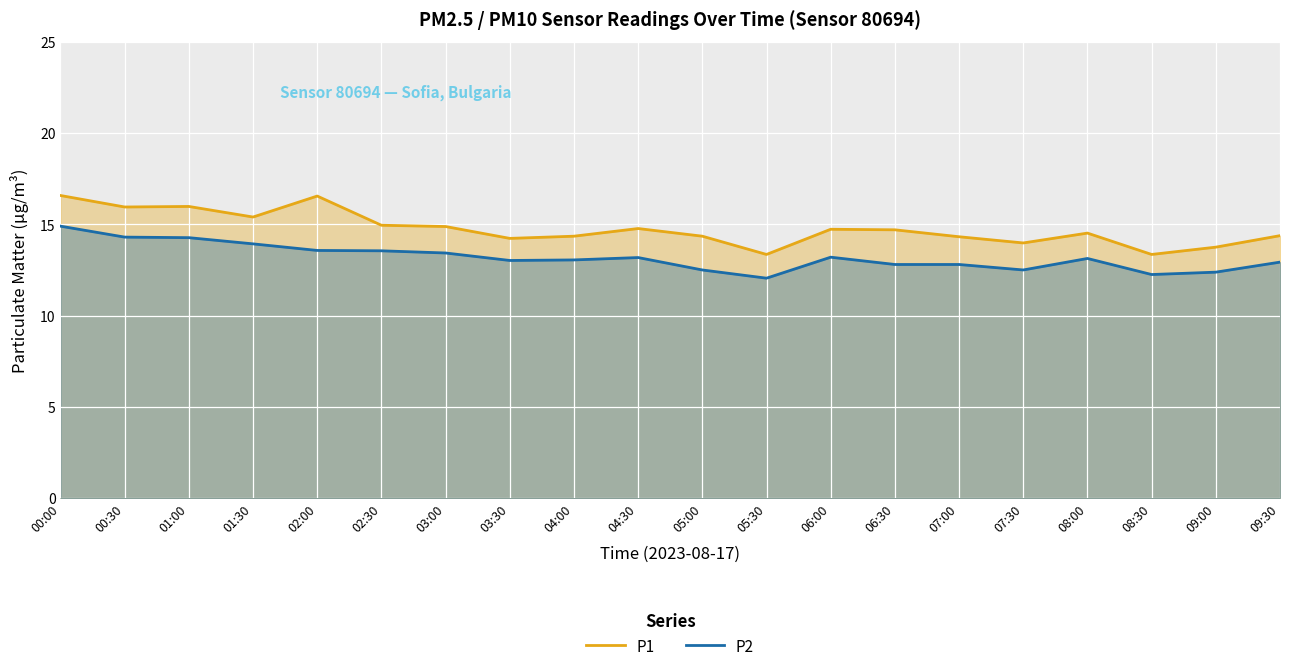

How many lines are shown in the chart?

2